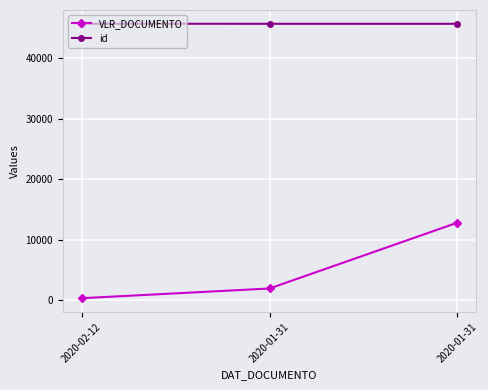

What is the difference between the maximum and minimum values in the id series?

14.0